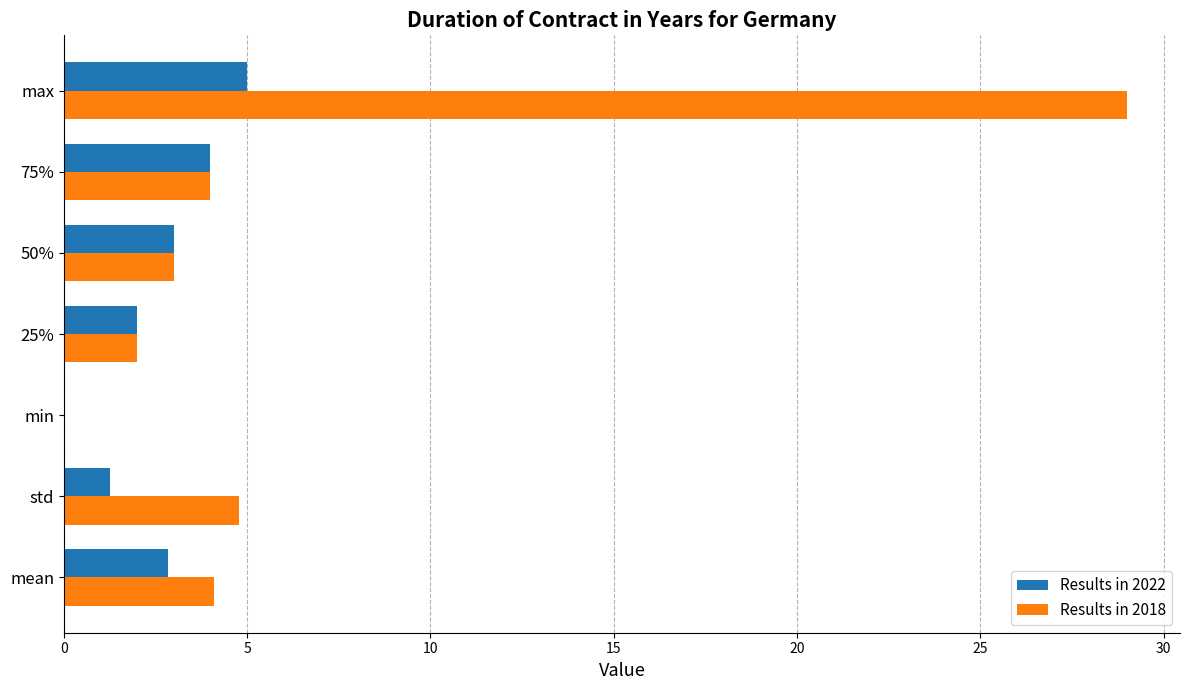

What is the sum of the Results in 2018 values at max and std?

33.8